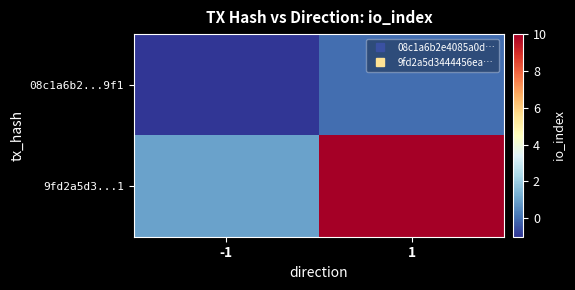

At how many categories does at least one series exceed 0?

2